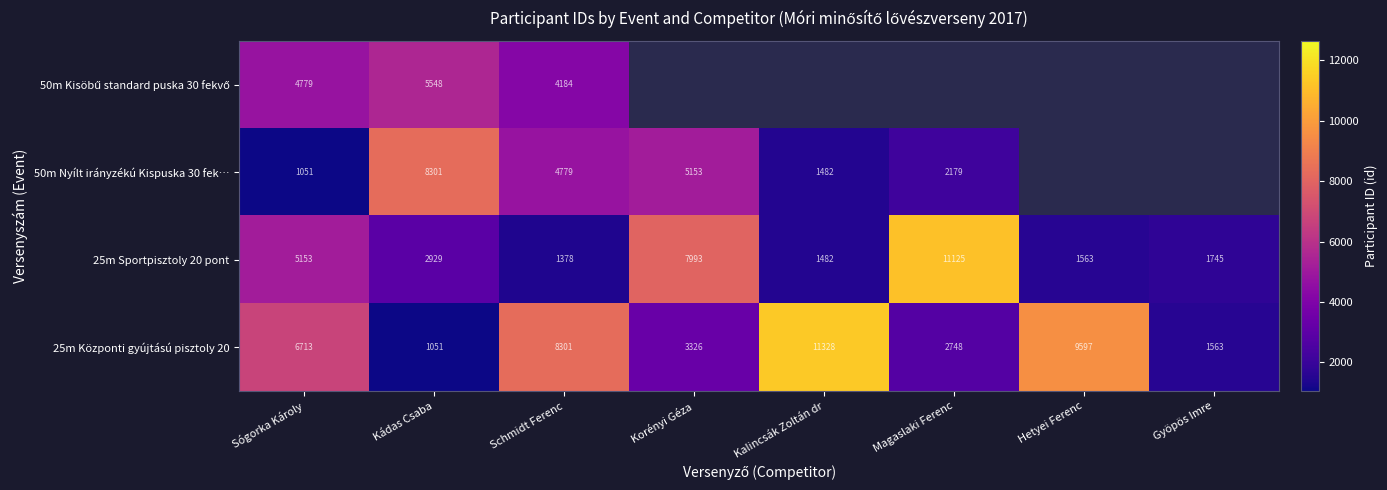

What is the smallest value displayed?

1051.0